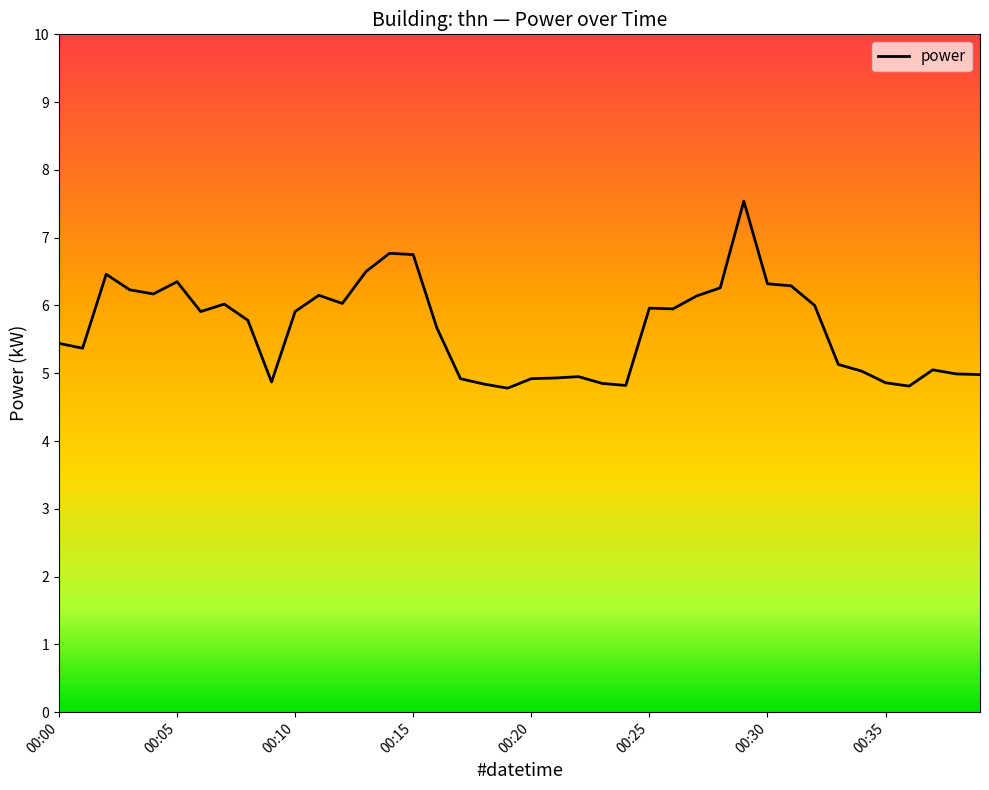

What is the difference between the maximum and minimum values?

2.8